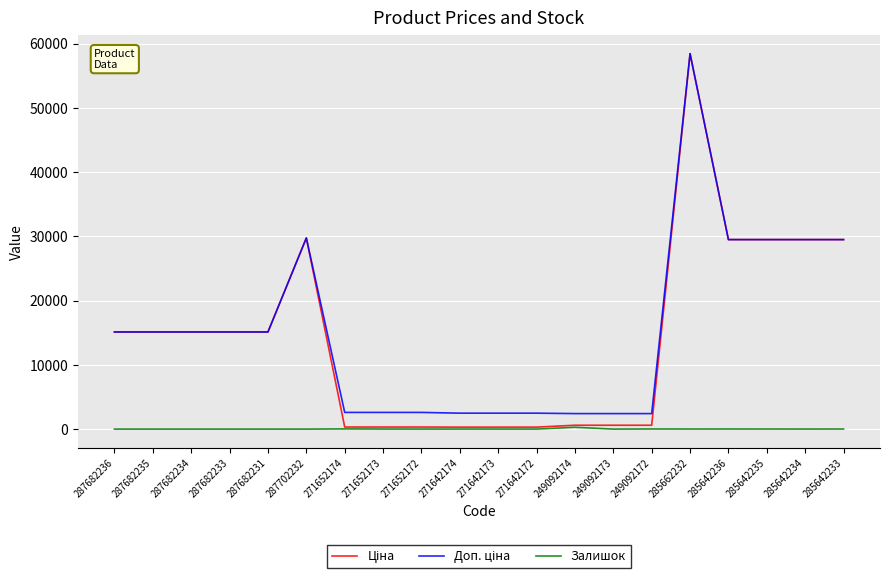

The value of Залишок at 287702232 is 0.0. True or false?

True